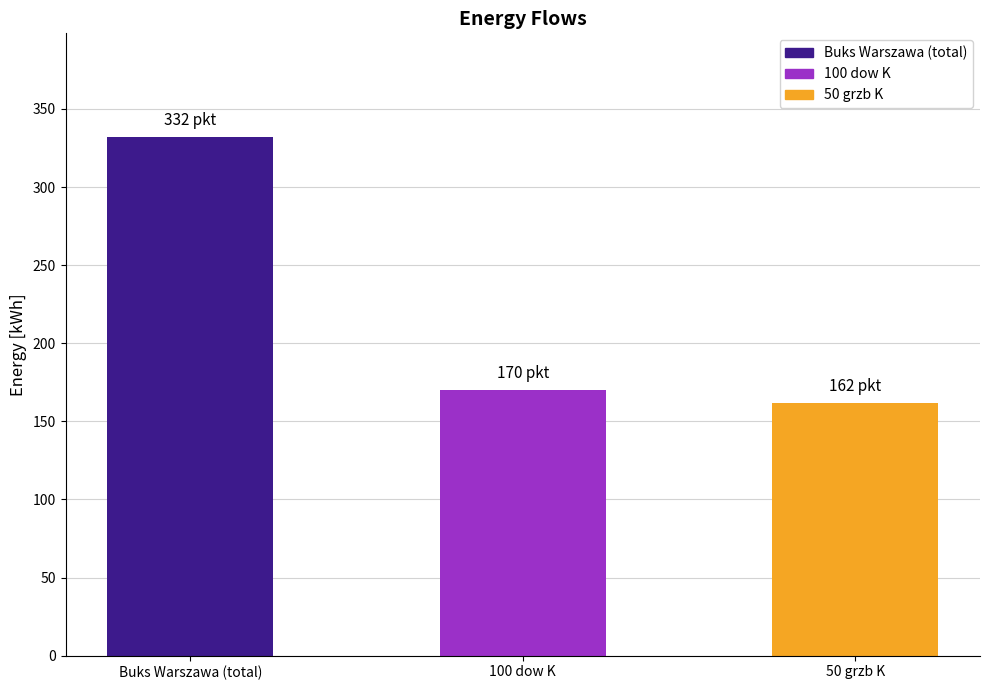

Reading right to left, extract all data points from this chart.

50 grzb K=162	100 dow K=170	Buks Warszawa (total)=332